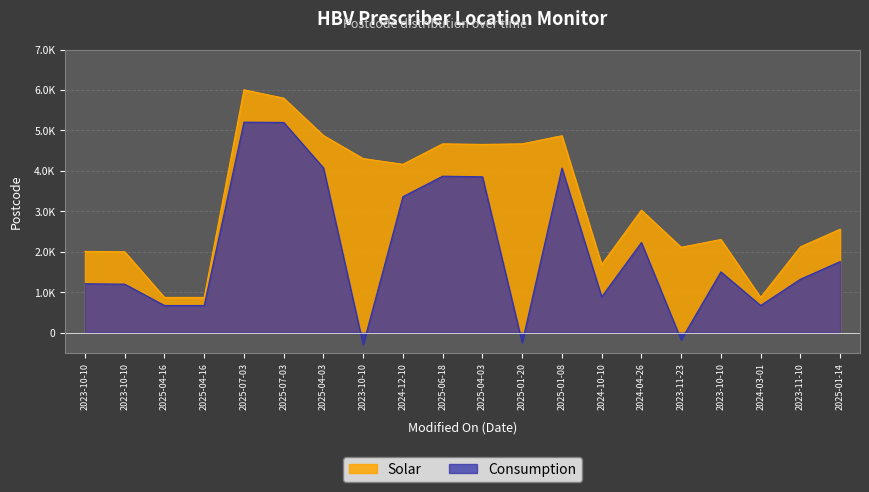

Reading left to right, list all the values displayed in this chart.

2010	2000	872	872	6006	5800	4875	4305	4164	4670	4655	4670	4870	1685	3029	2112	2304	872	2122	2558